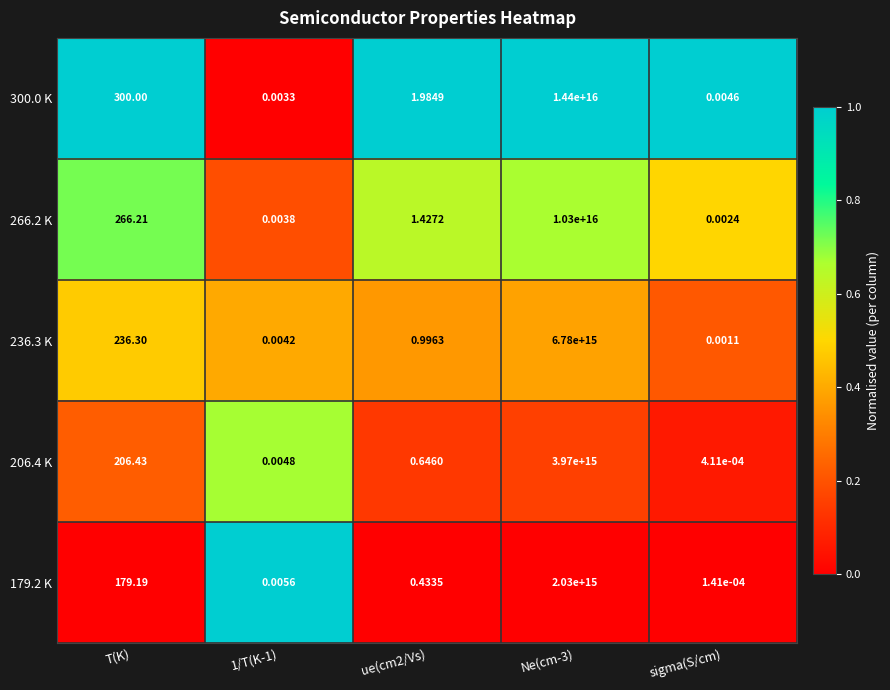

Where is 206.4 K nearest to the value 1985000000000000?

T(K)